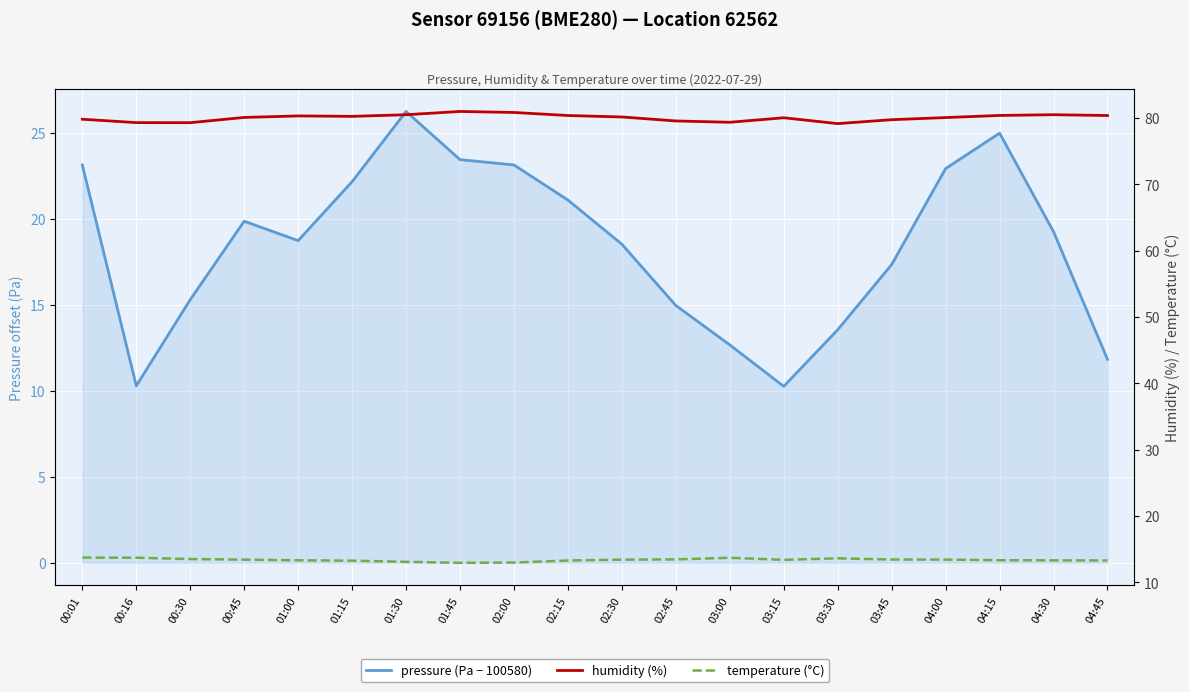

In humidity (%), how many points are higher than both neighbors (excluding endpoints)?

4